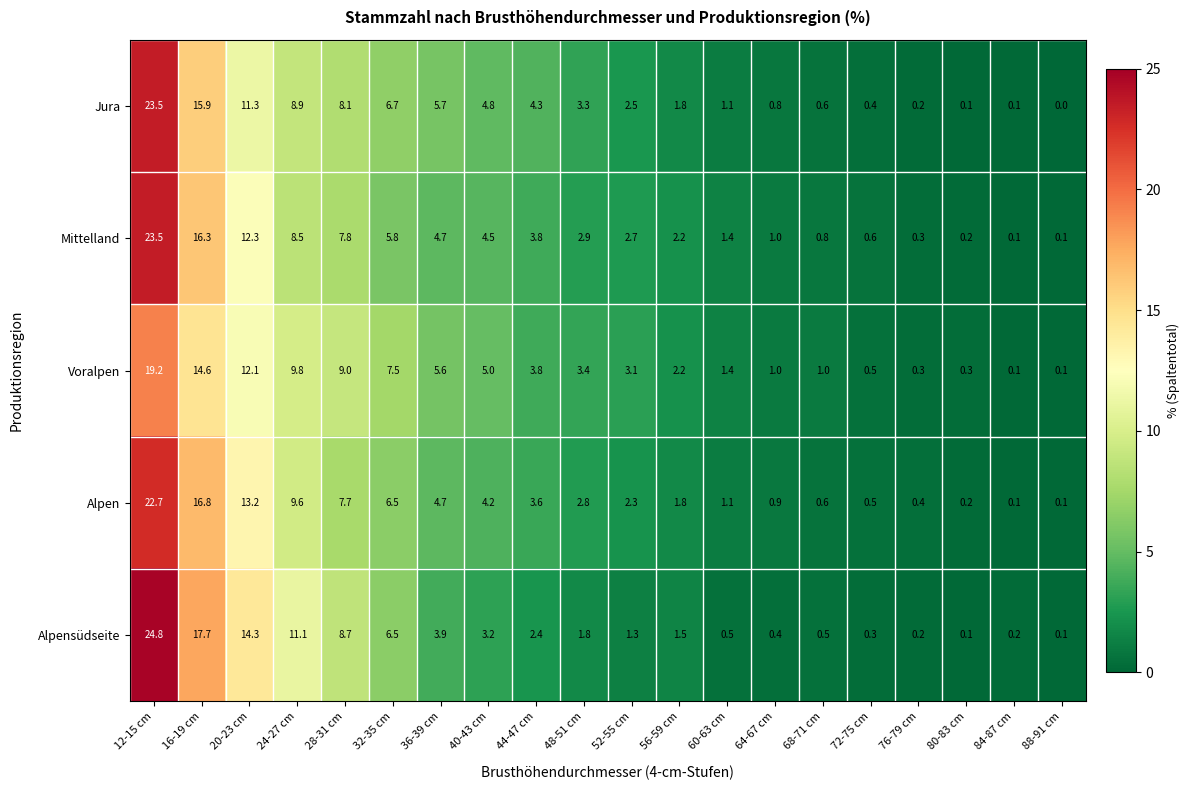

What is the difference between the highest and lowest values at 56-59 cm?

0.7